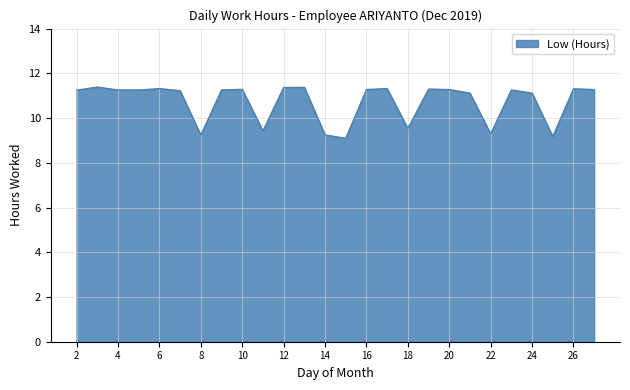

What is the difference between the maximum and minimum values?

2.3